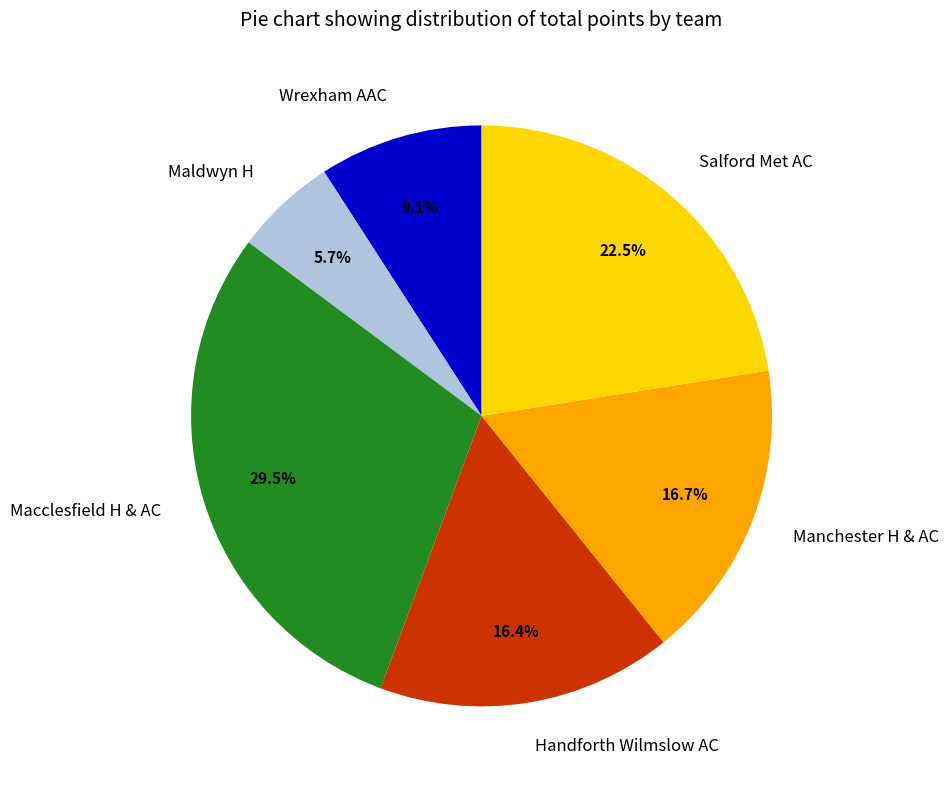

Which slice is the smallest?

Maldwyn H